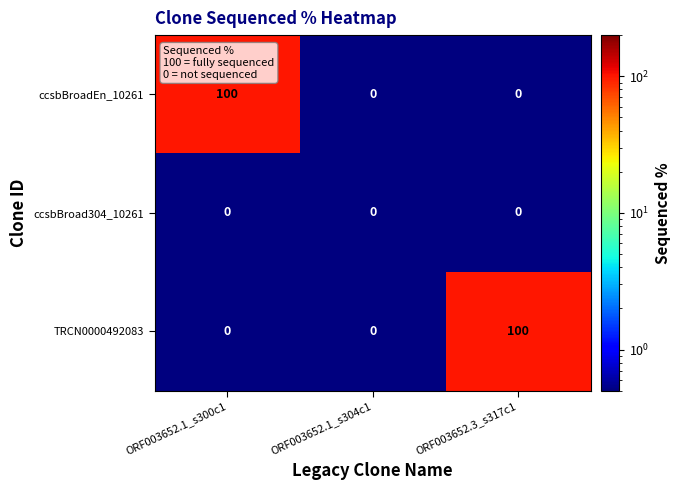

What is the difference between the maximum and minimum values in the TRCN0000492083 series?

100